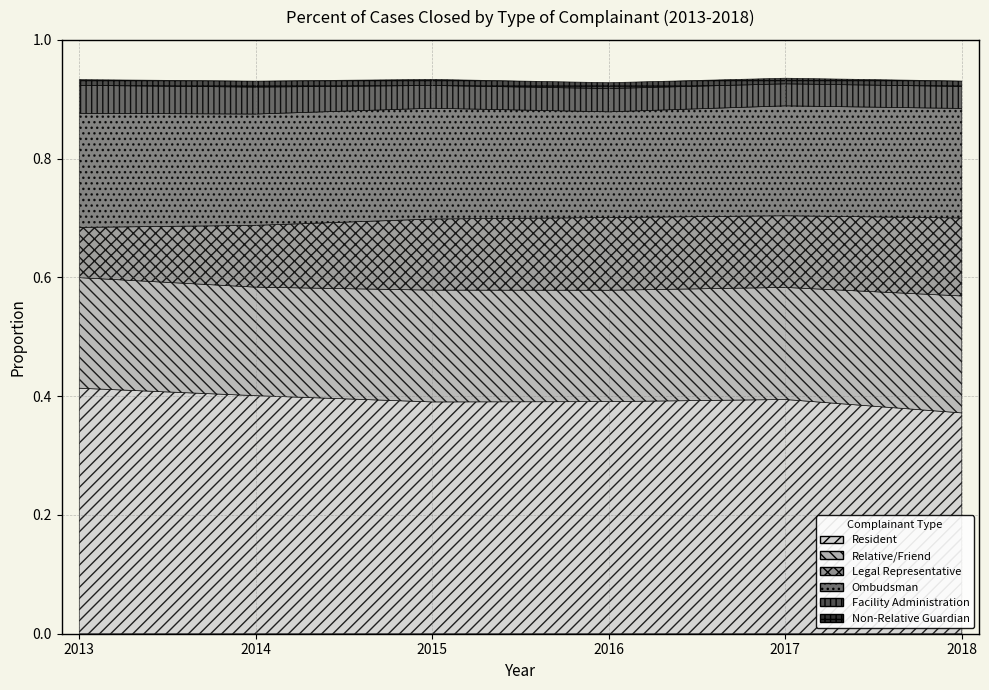

Between 2016 and 2018, which series saw the biggest shift?

Resident